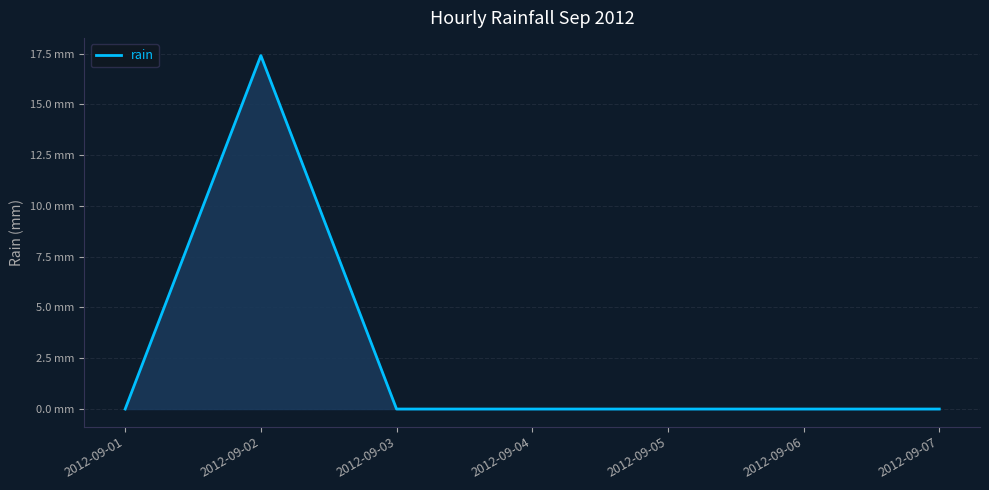

Reading right to left, list all the values displayed in this chart.

2012-09-07=0.0	2012-09-06=0.0	2012-09-05=0.0	2012-09-04=0.0	2012-09-03=0.0	2012-09-02=17.4	2012-09-01=0.0